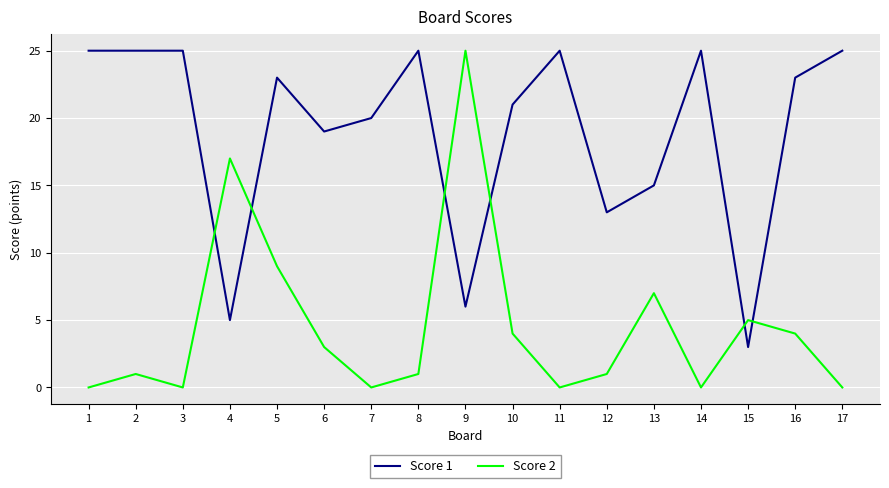

Which series has the largest range (max minus min)?

Score 2